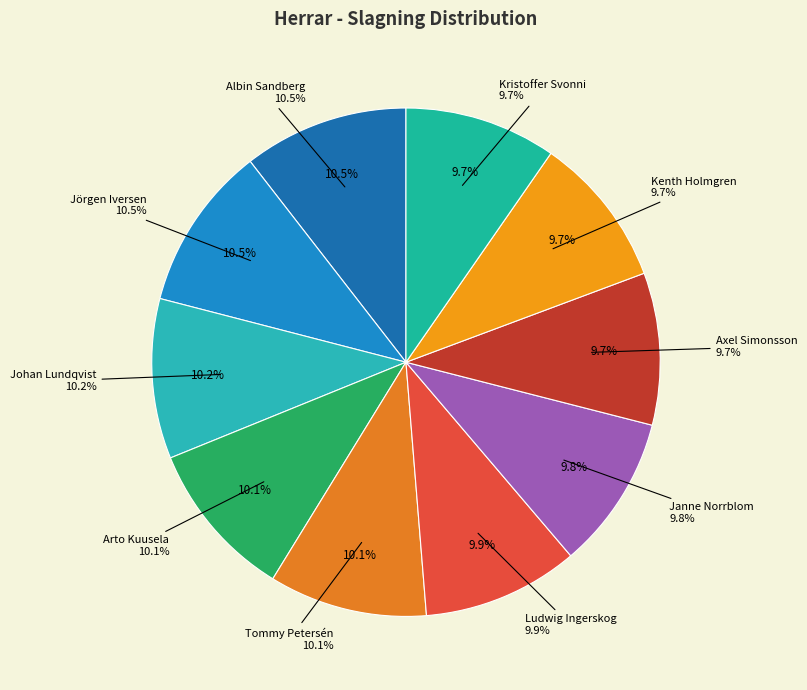

The Tommy Petersén slice represents 10% of the pie. True or false?

True